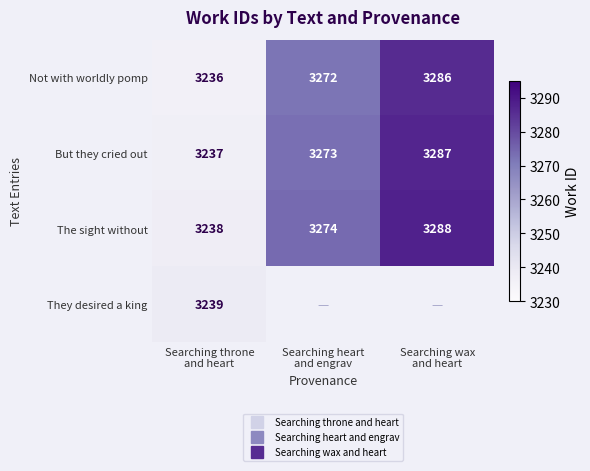

What is the greatest value displayed?

3288.0